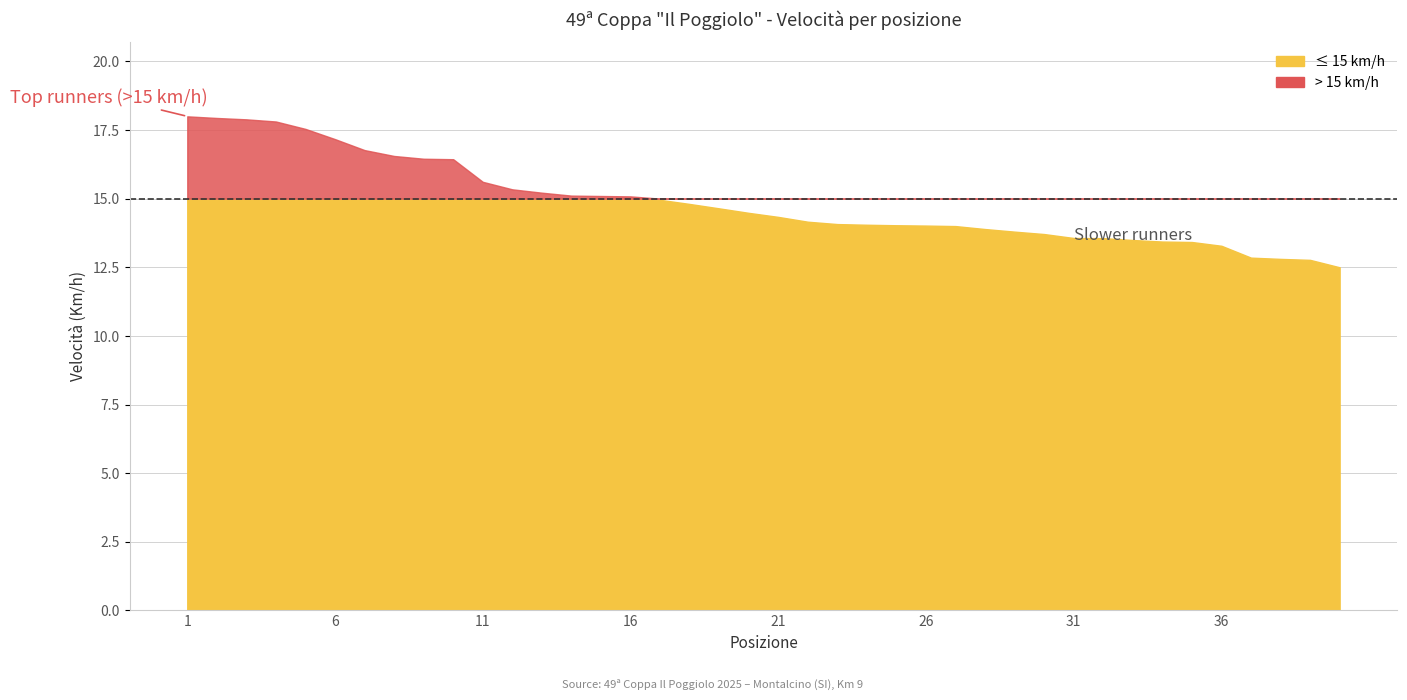

Which has a higher value, 34 or 17?

17